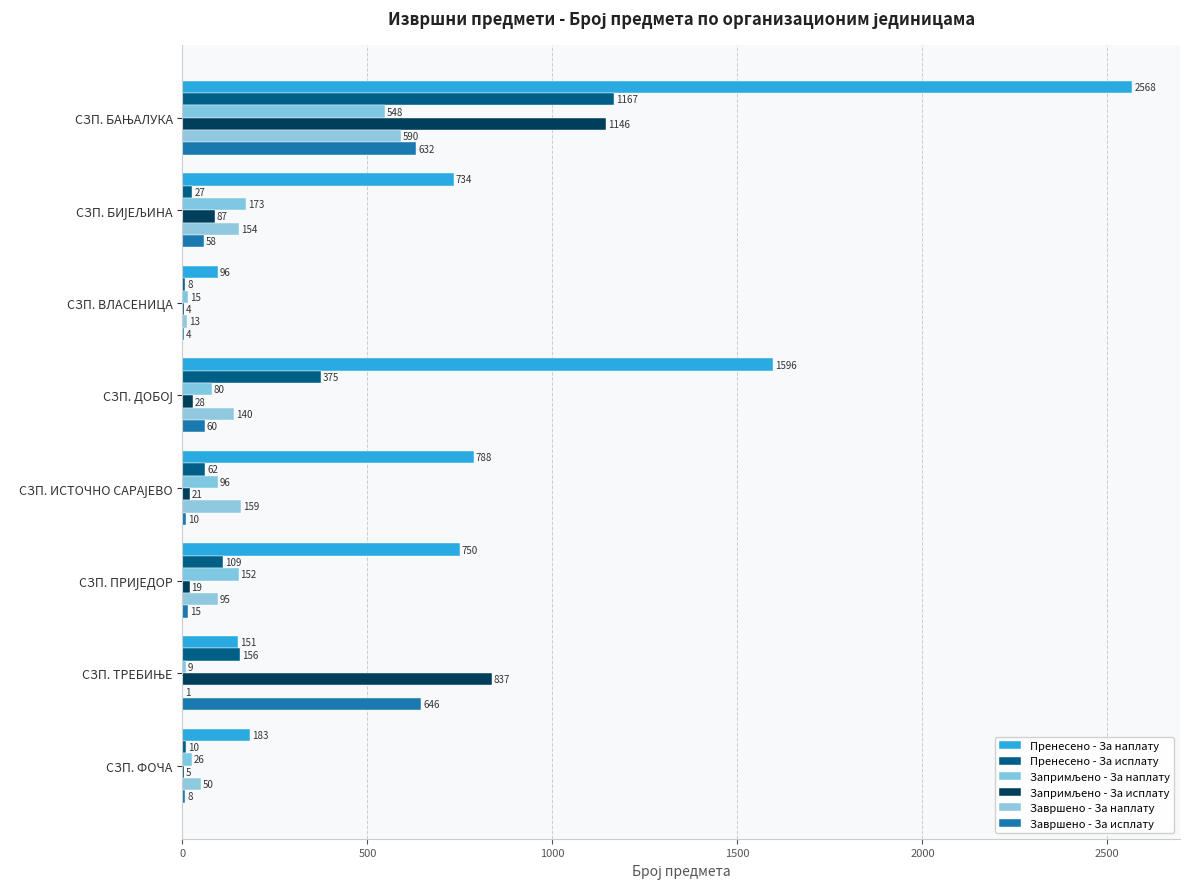

How many categories are shown in the chart?

8